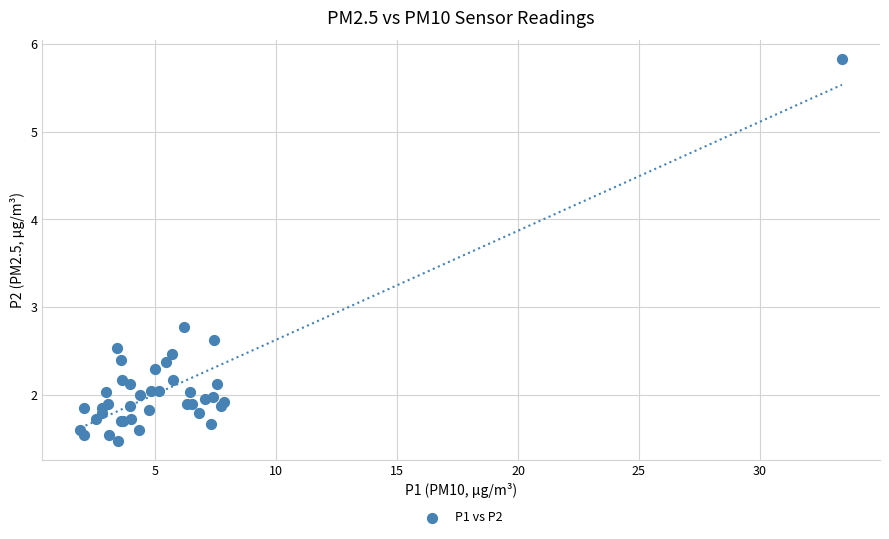

What Y value in the scatter plot is closest to 3?

2.8